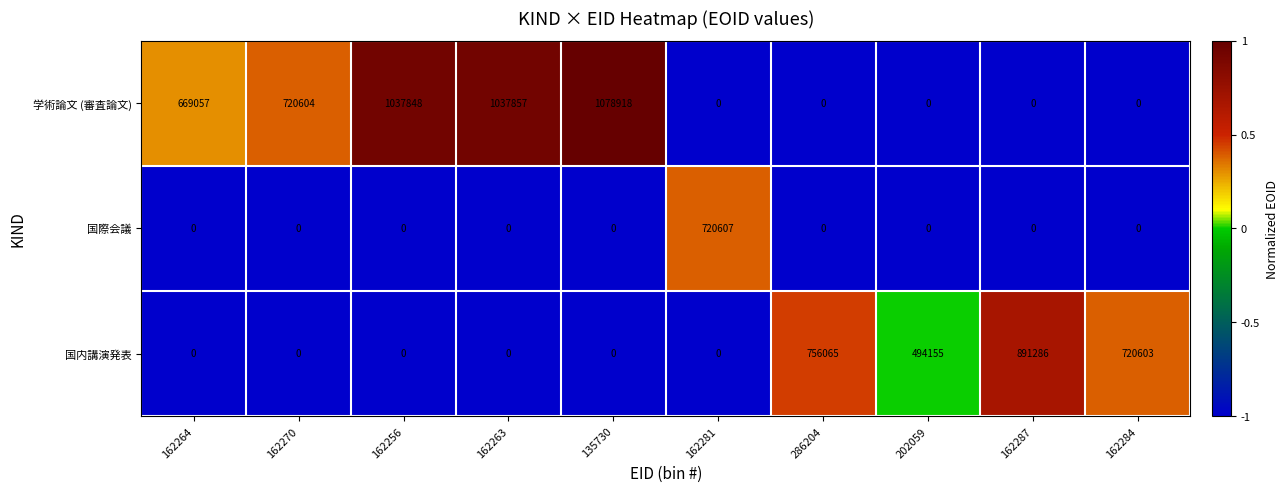

The 国内講演発表 series shows 0 at 162263. True or false?

True